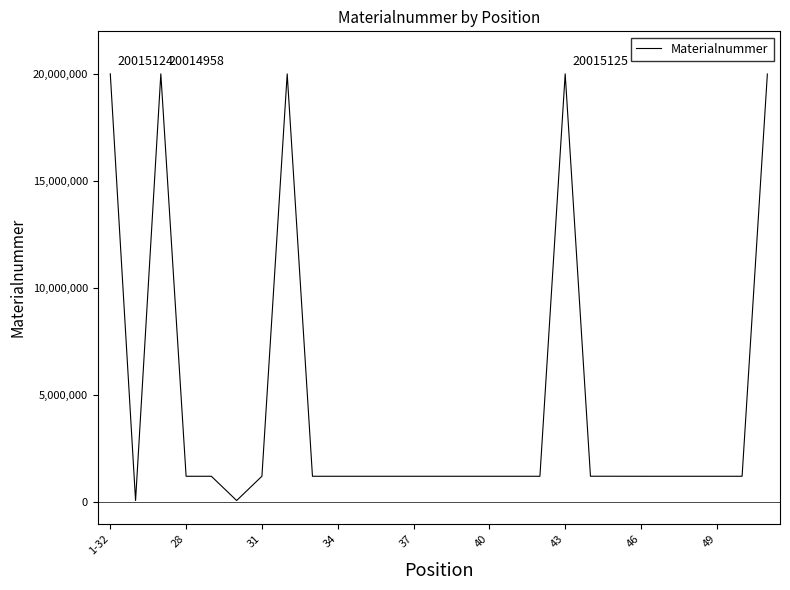

What is the greatest value displayed?

20015125